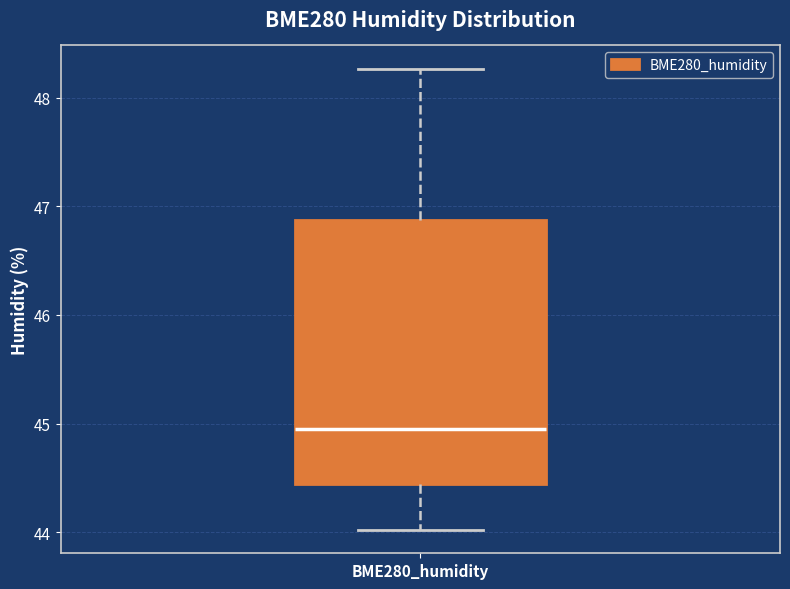

Where does the lower whisker of the box for BME280_humidity end on the y-axis? The values are not printed on the chart, so give them approximately, as read against the axis.

44.0